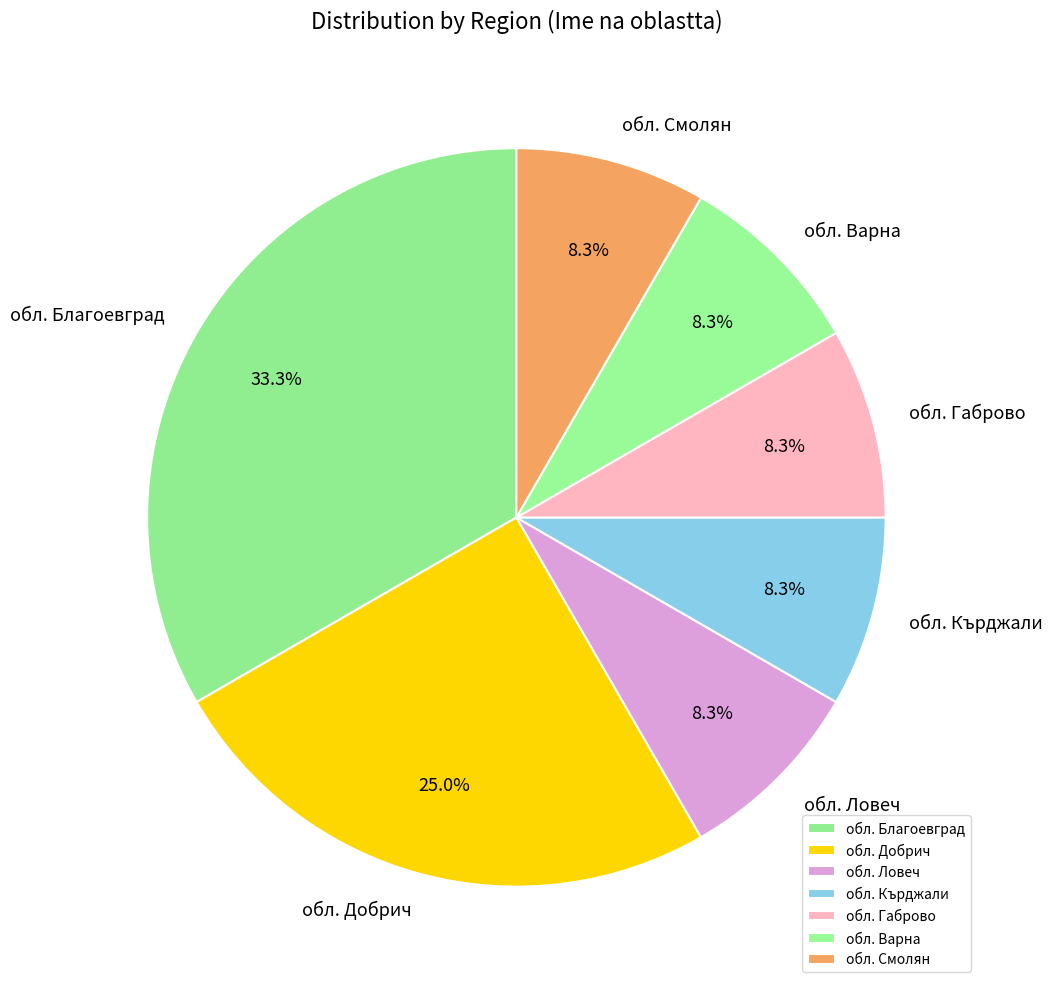

Combined, do обл. Смолян and обл. Добрич account for over 50%?

No